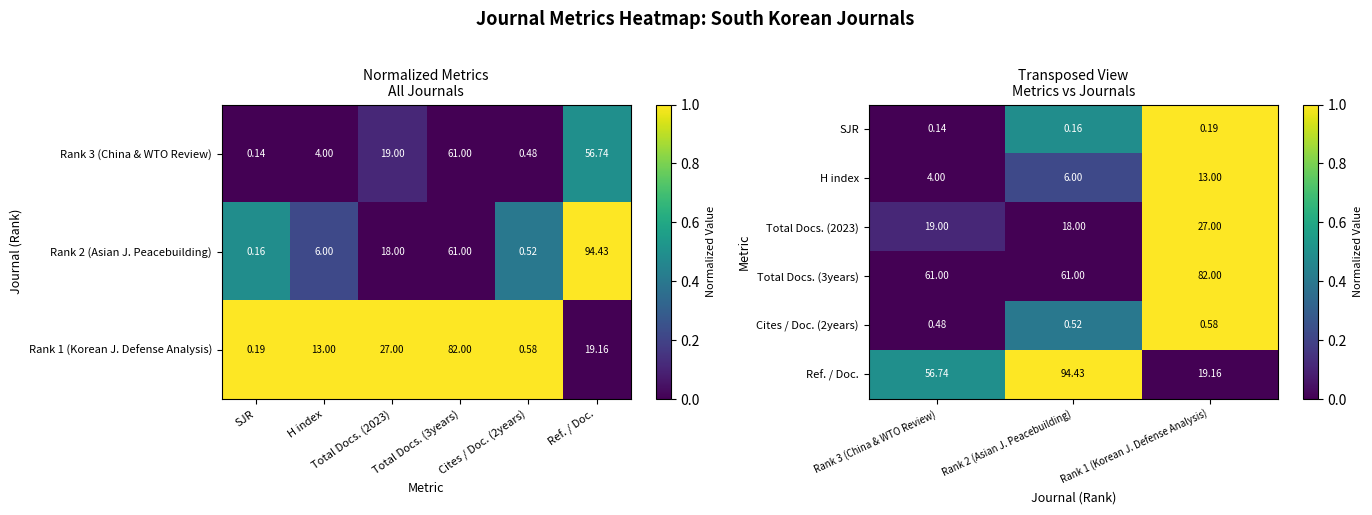

What is the difference between the highest and lowest values at Rank 1 (Korean J. Defense Analysis)?

1.0